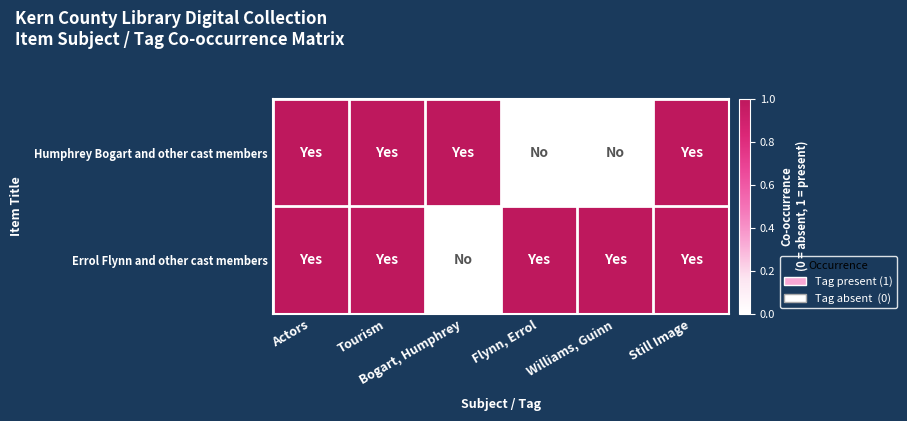

Between Flynn, Errol and Williams, Guinn, which is larger?

Flynn, Errol